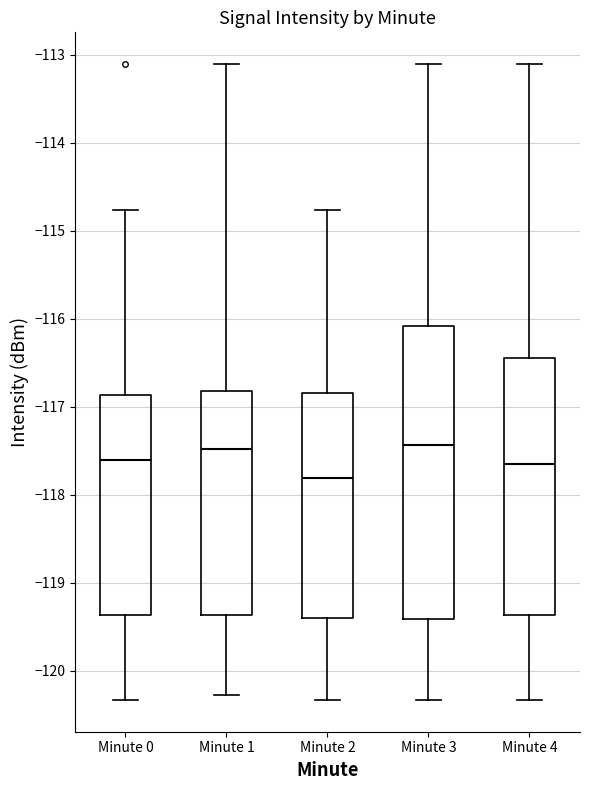

Reading left to right, transcribe this box plot: for each box, give where its median line is, the range the box spans, and where its two whiskers end, as read against the y-axis. The values are not printed on the chart, so give them approximately, as read against the axis.

Minute 0: median -117.6, box -119.4 to -116.9, whiskers -120.3 to -114.8
Minute 1: median -117.5, box -119.4 to -116.8, whiskers -120.3 to -113.1
Minute 2: median -117.8, box -119.4 to -116.9, whiskers -120.3 to -114.8
Minute 3: median -117.4, box -119.4 to -116.1, whiskers -120.3 to -113.1
Minute 4: median -117.7, box -119.4 to -116.5, whiskers -120.3 to -113.1